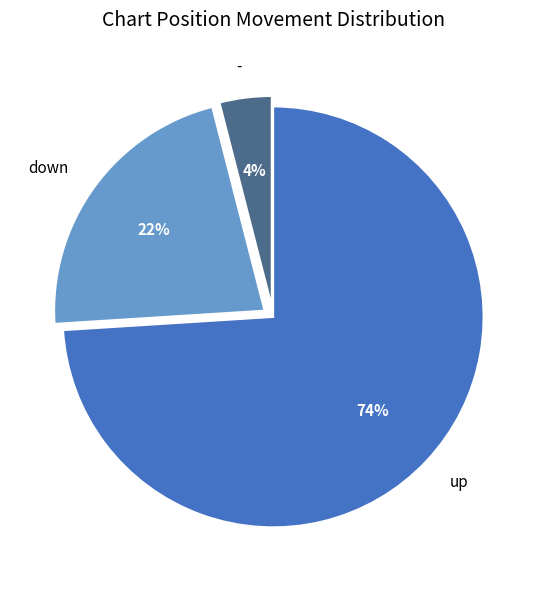

Rank the categories by value from highest to lowest.

up, down, -